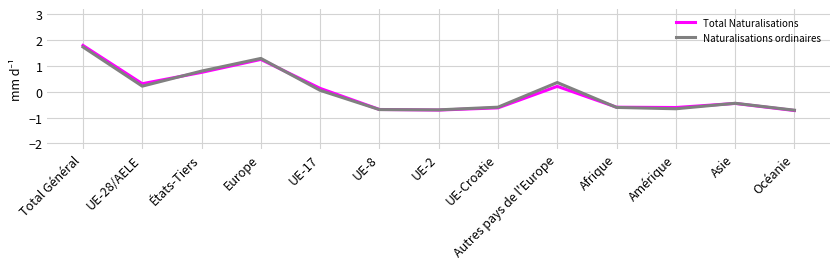

Reading left to right, list all the values displayed in this chart.

Total Naturalisations: Total Général=1.8	UE-28/AELE=0.3	États-Tiers=0.7	Europe=1.2	UE-17=0.1	UE-8=-0.7	UE-2=-0.7	UE-Croatie=-0.6	Autres pays de l'Europe=0.2	Afrique=-0.6	Amérique=-0.6	Asie=-0.5	Océanie=-0.7
Naturalisations ordinaires: Total Général=1.7	UE-28/AELE=0.2	États-Tiers=0.8	Europe=1.3	UE-17=0.1	UE-8=-0.7	UE-2=-0.7	UE-Croatie=-0.6	Autres pays de l'Europe=0.4	Afrique=-0.6	Amérique=-0.7	Asie=-0.4	Océanie=-0.7